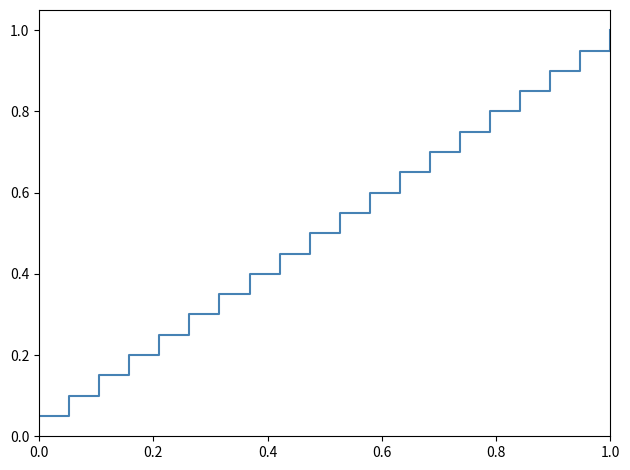

How many series are shown in this chart?

1